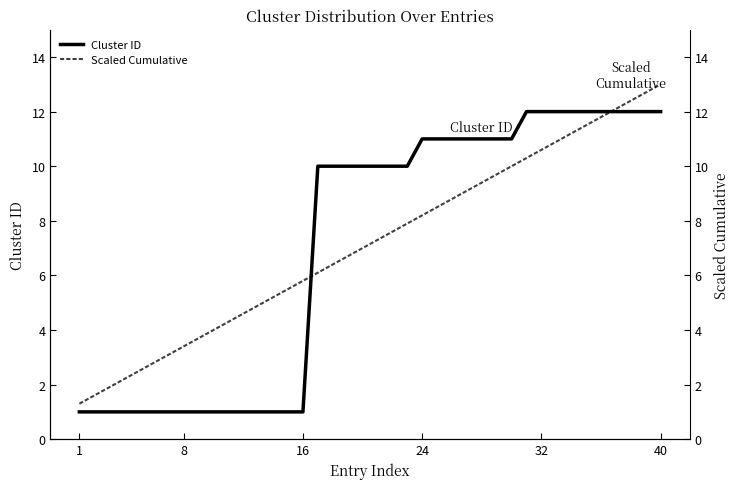

How many data points in Scaled Cumulative are less than 7?

19